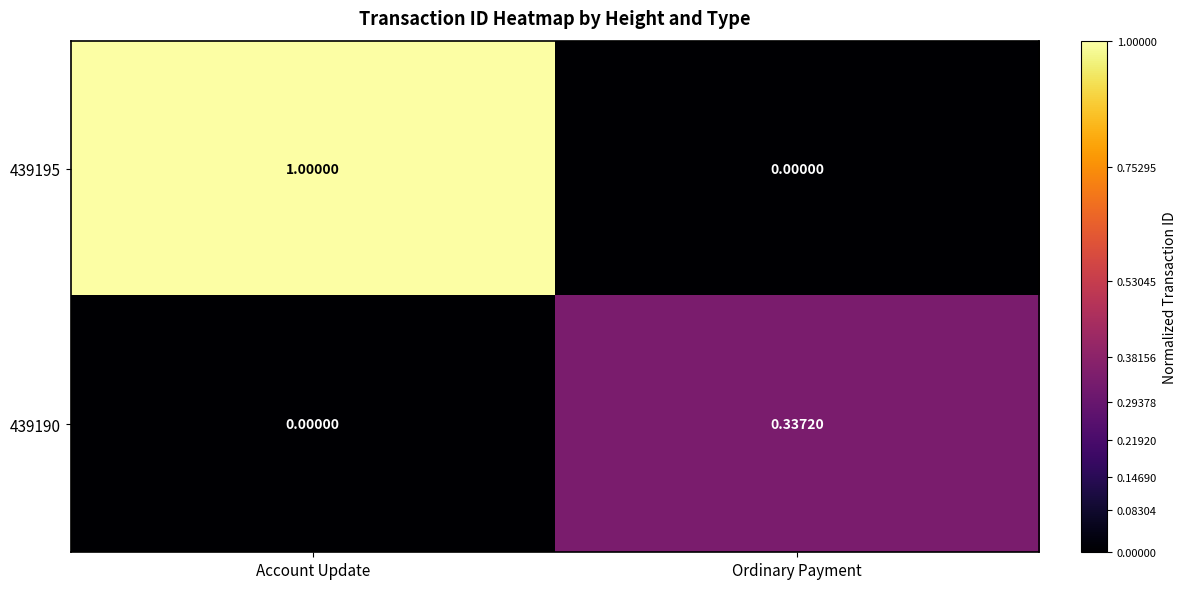

Is the value of 439195 at Account Update greater than the value of 439190 at Account Update?

Yes